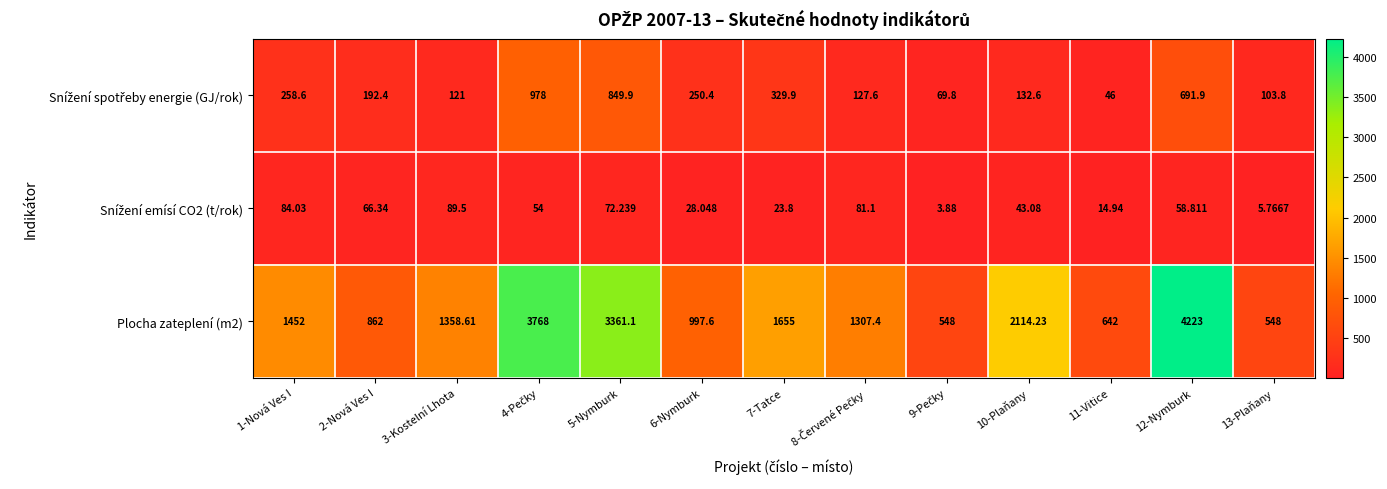

What is the smallest value displayed?

3.9